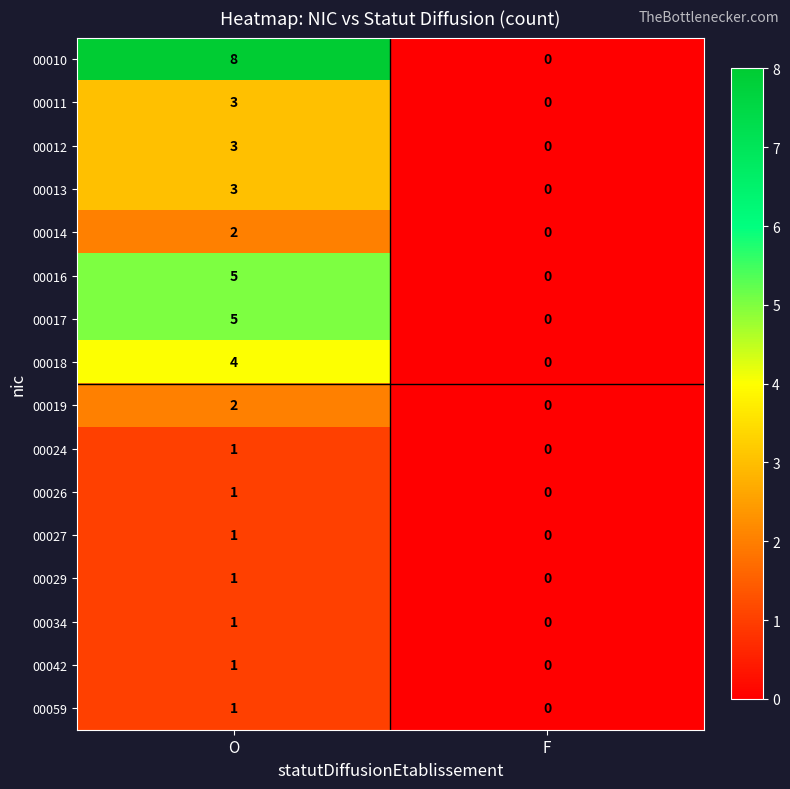

True or false: 00024 has a value of 1 at O.

True